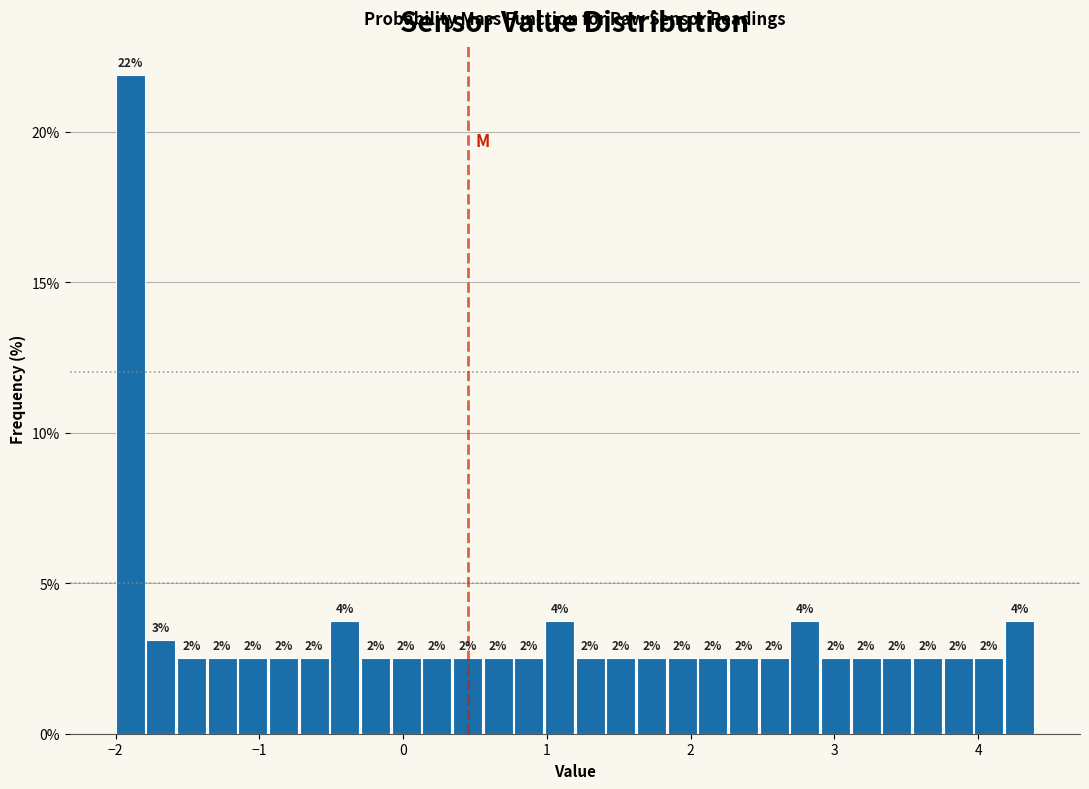

Read against the x-axis, roughly where is the centre of the tallest bar?

-1.9